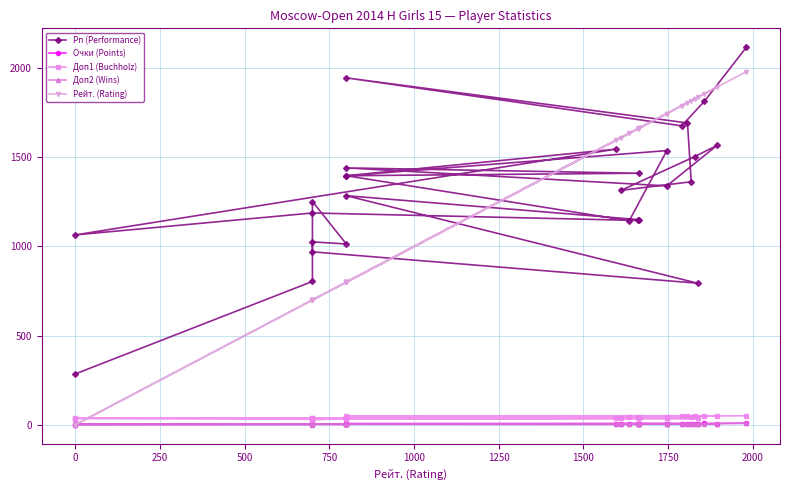

Is the value of Очки (Points) at −250 greater than the value of Доп2 (Wins) at 25?

Yes